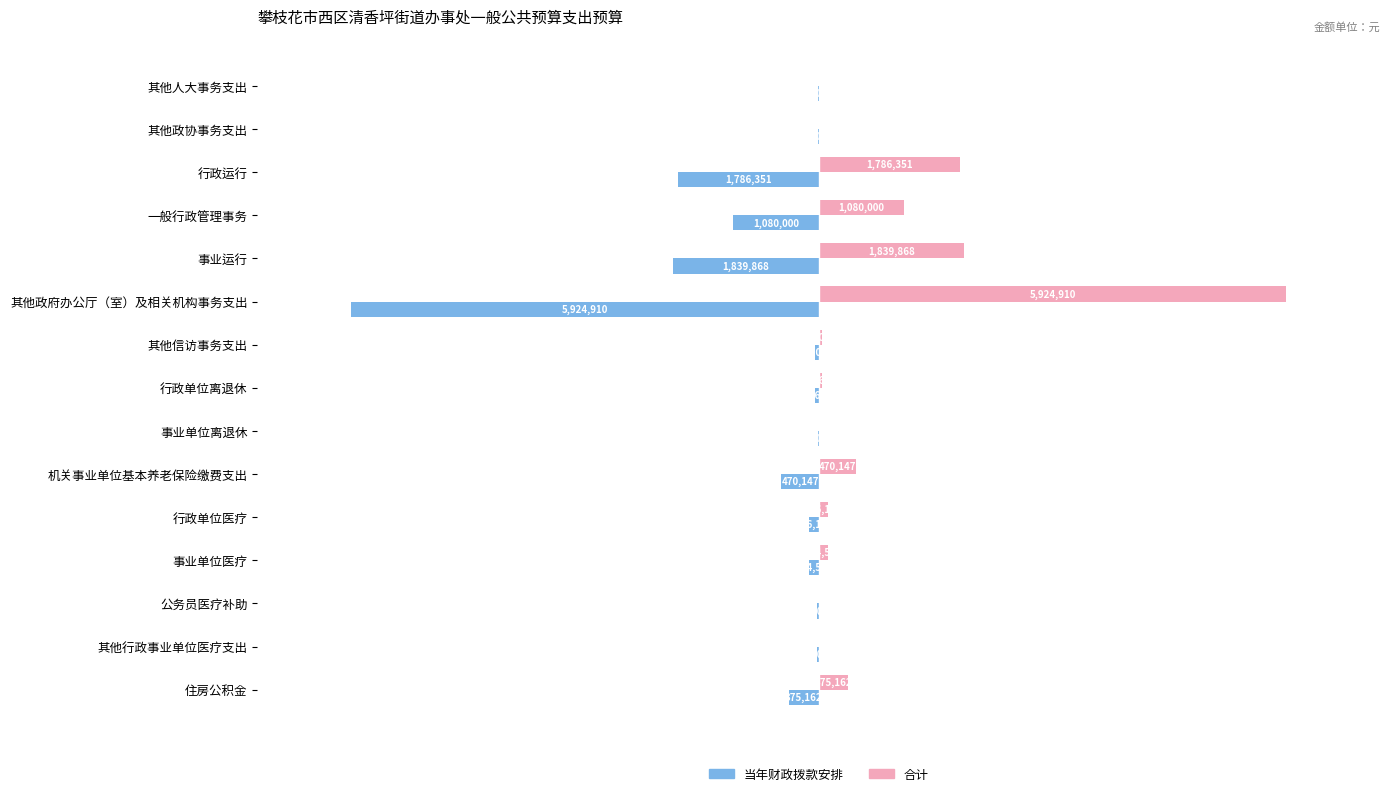

Rank the series by their average value, from lowest to highest.

当年财政拨款安排, 合计